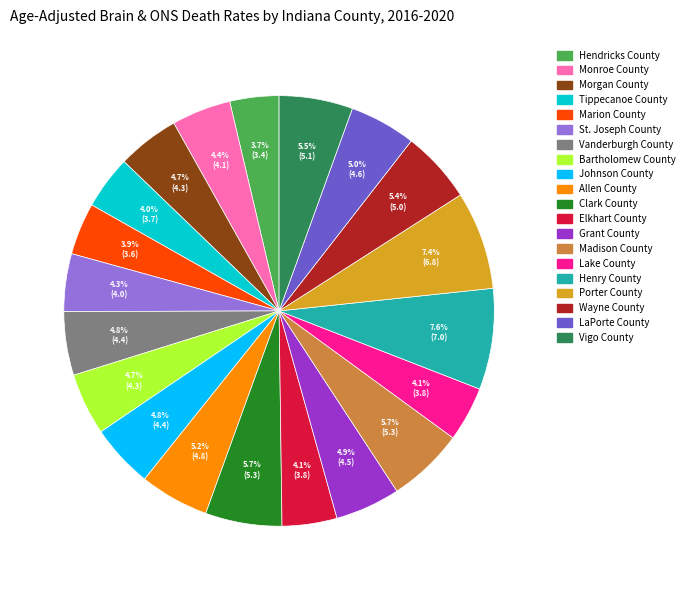

Which has a higher value, Johnson County or Vigo County?

Vigo County